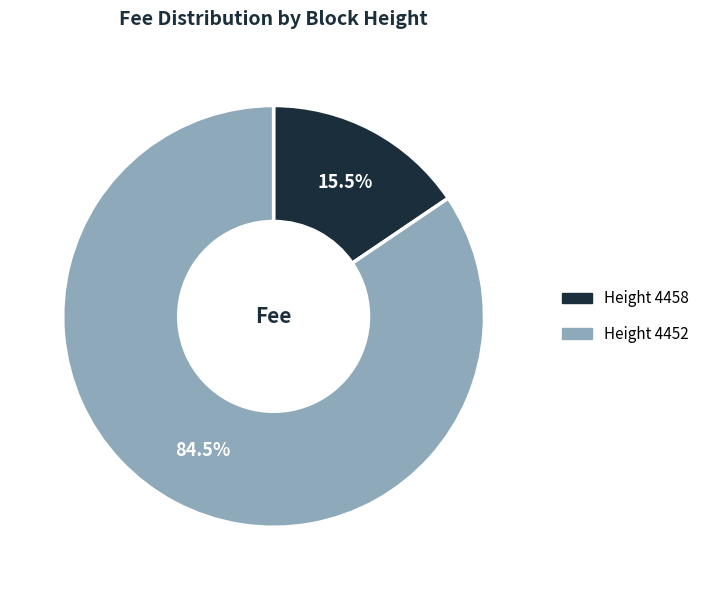

How many slices are in this pie chart?

2